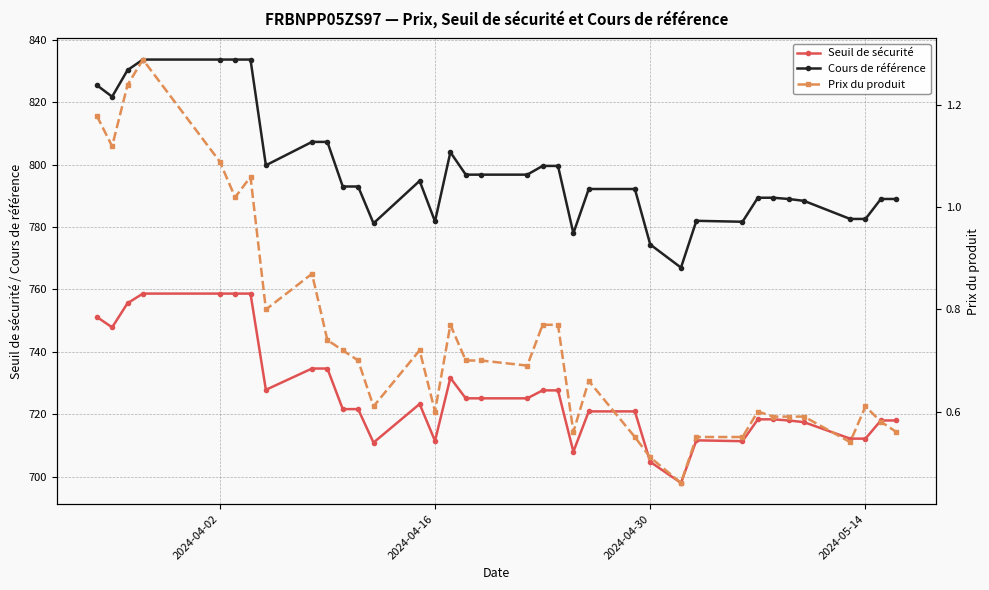

What is the highest value of the Cours de référence series?

833.7